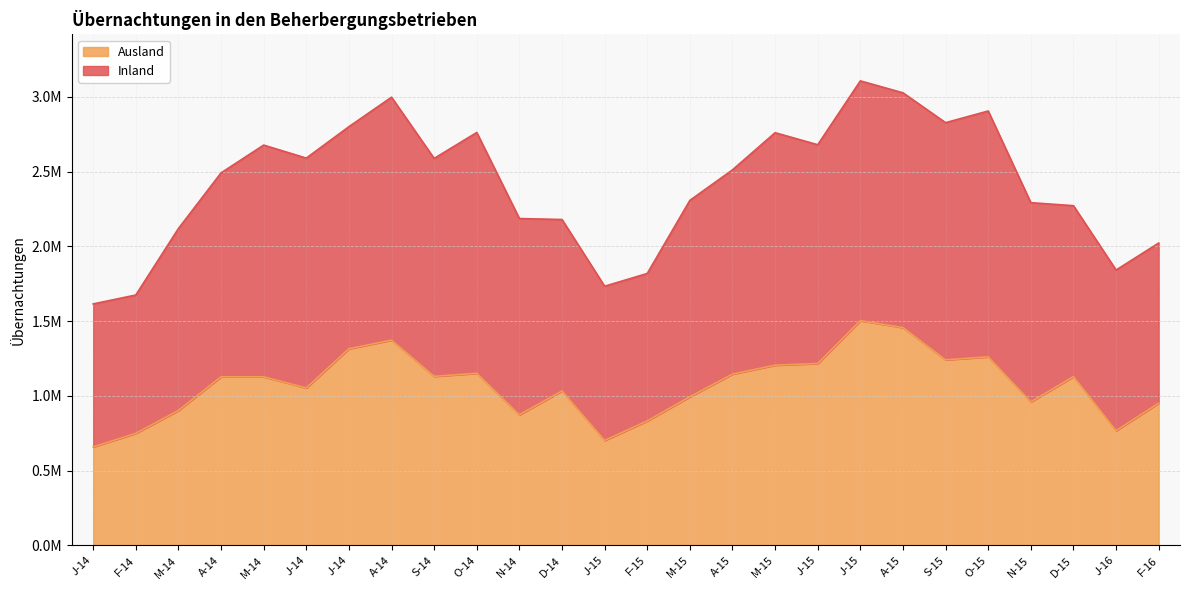

True or false: the data shows 1261418 at O-15.

True